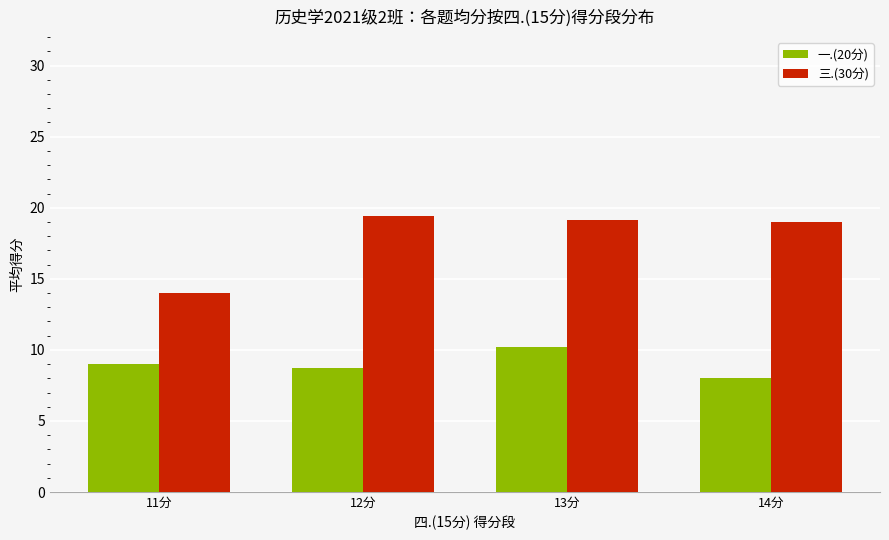

At which label does 三.(30分) reach its peak?

12分